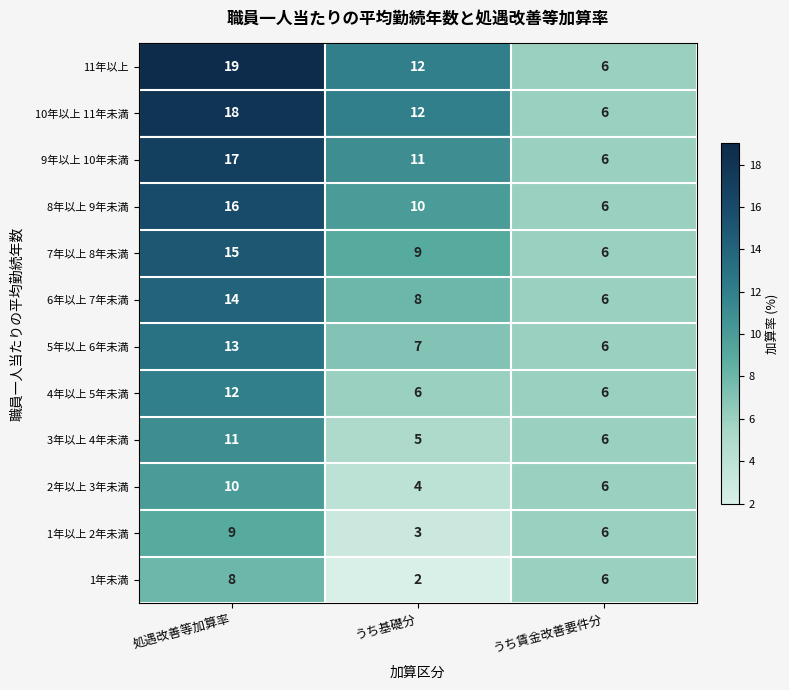

What is the difference between the highest and lowest values at うち基礎分?

10